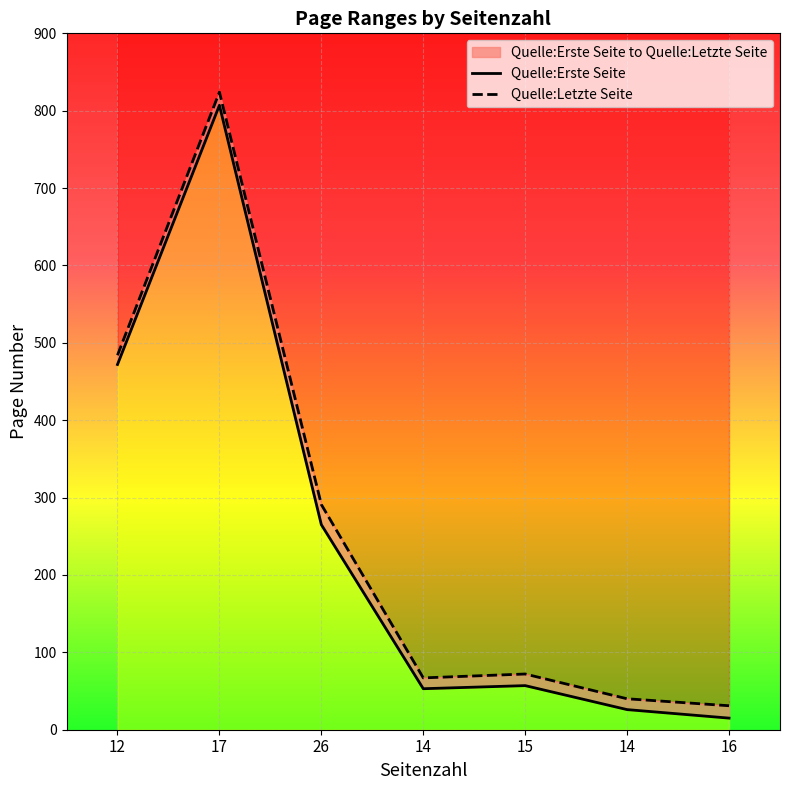

How many interior local valleys does the Quelle:Erste Seite series have?

1